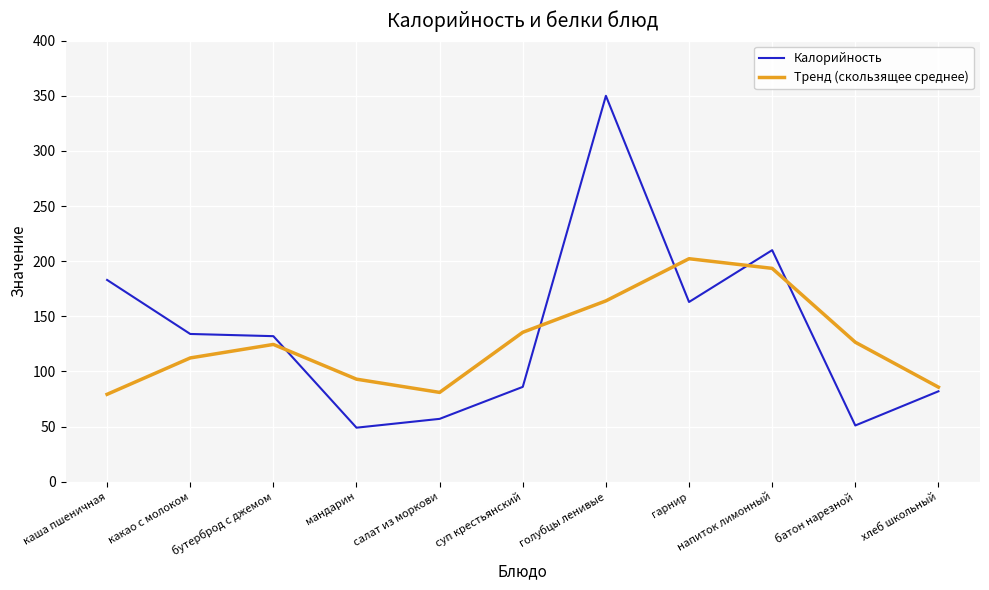

At which category is the sum across all series the highest?

голубцы ленивые